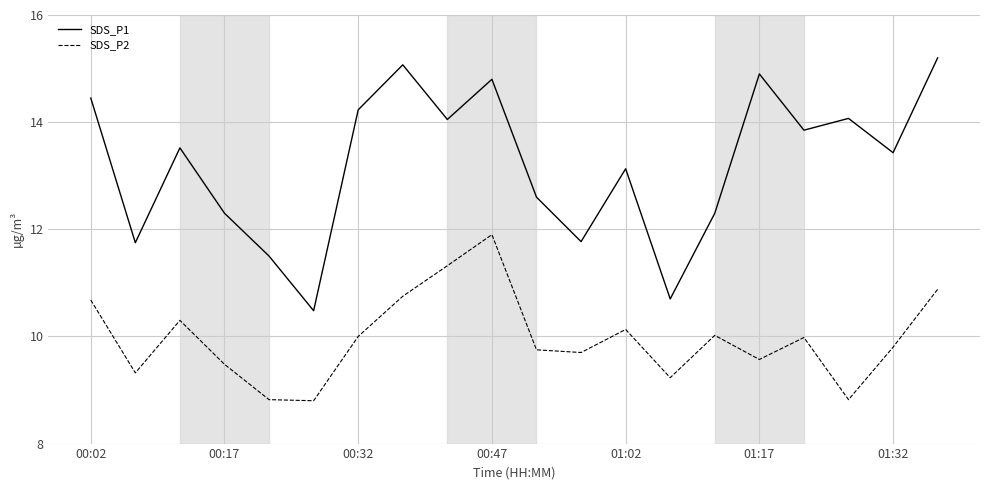

What is the difference between the maximum and minimum values in the SDS_P1 series?

4.7